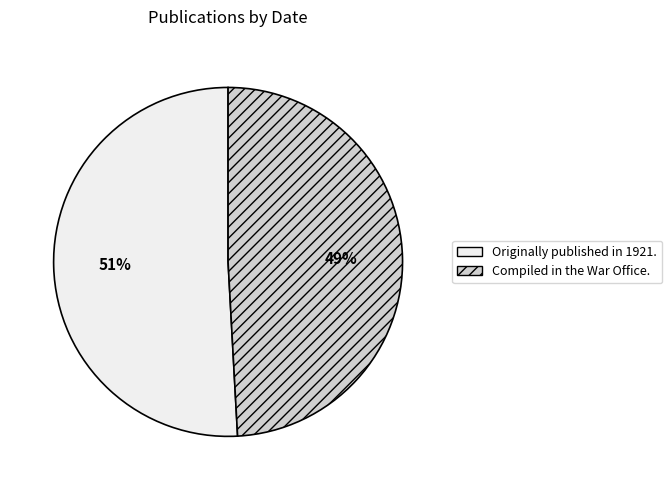

How many segments does this pie chart have?

2